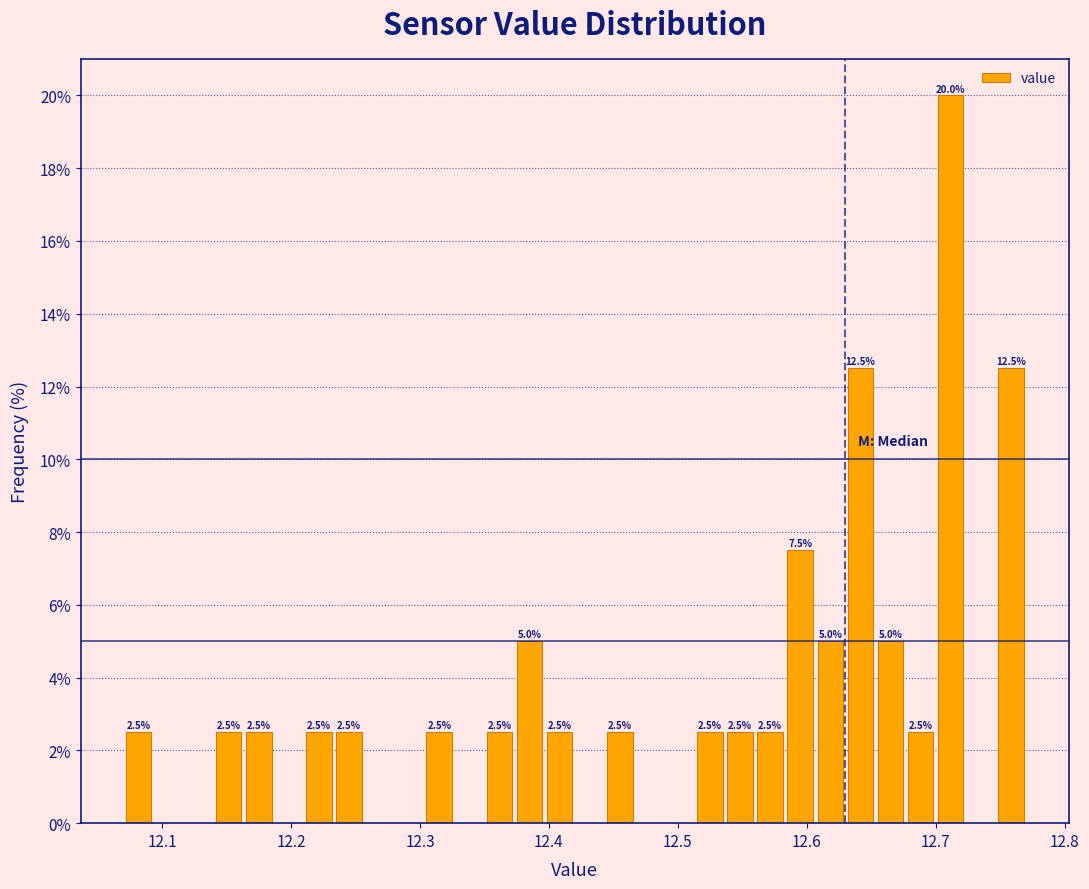

Around what value on the x-axis is the tallest bar? Give the approximate position of its centre, as read against the axis.

12.71